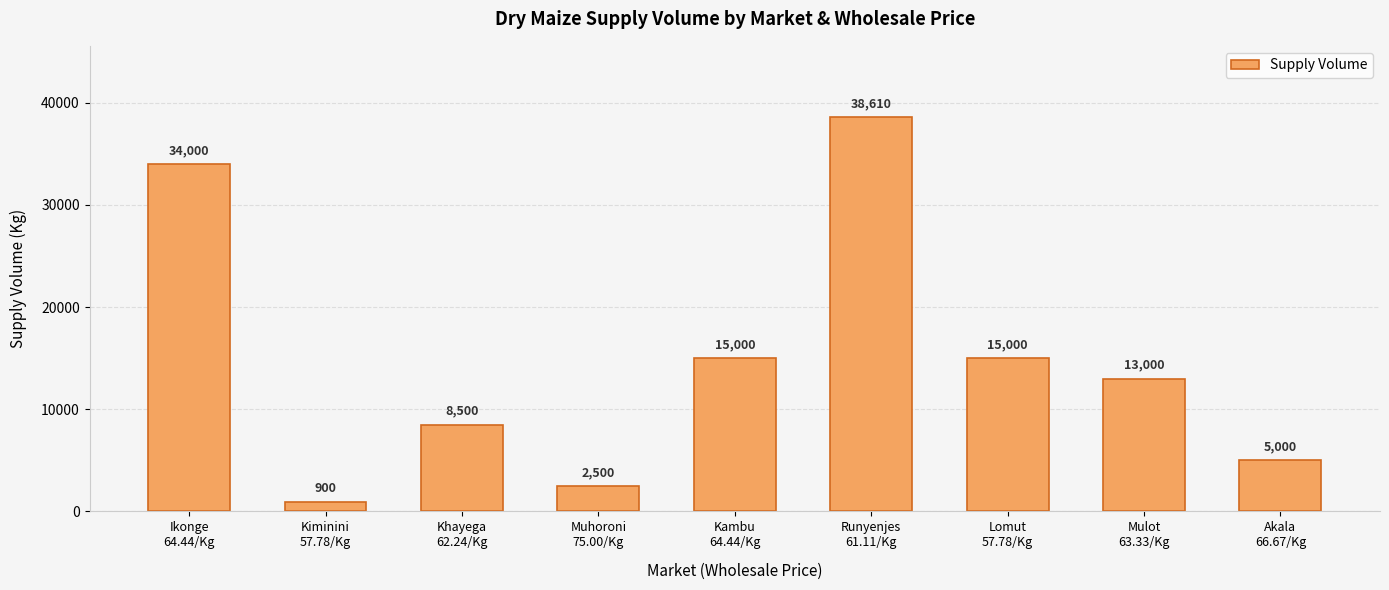

What is the sum of all values?

132510